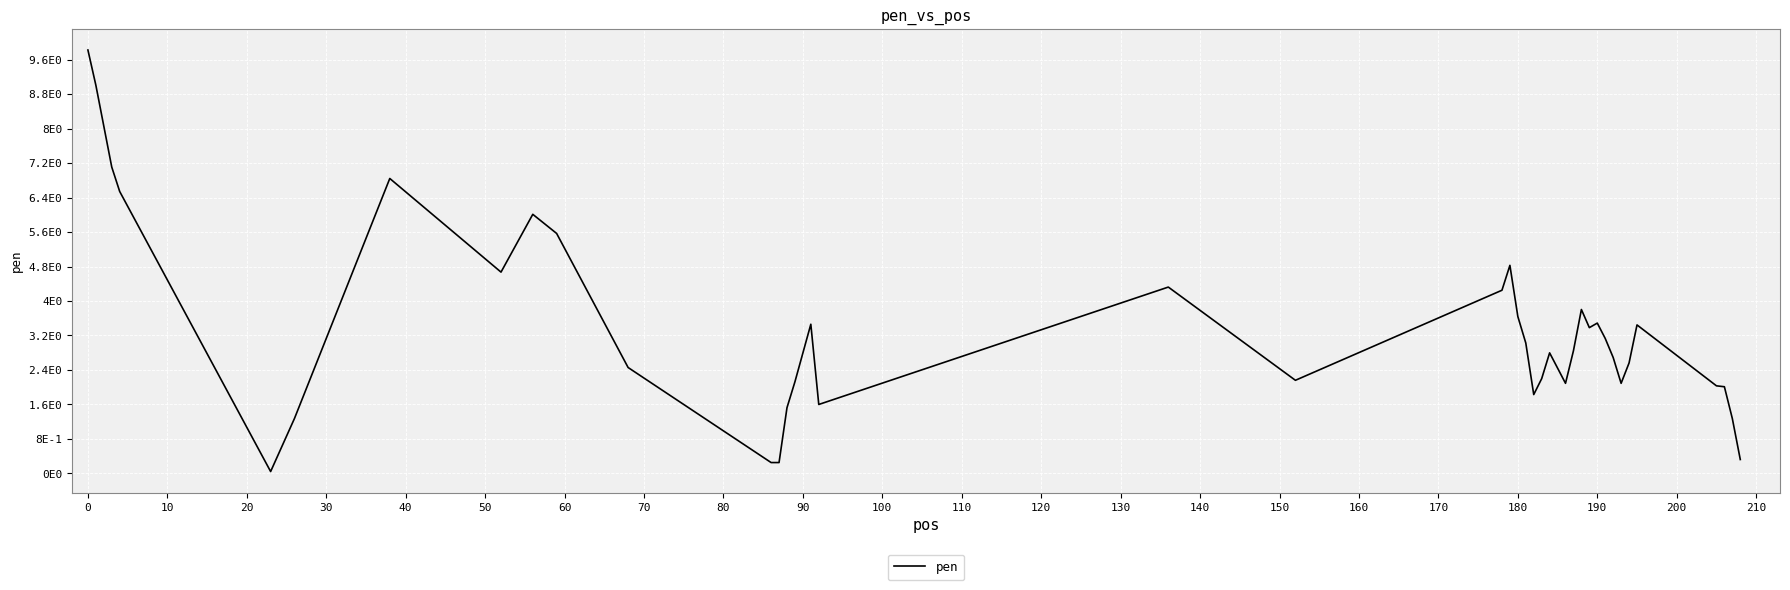

What is the greatest value displayed?

9.8